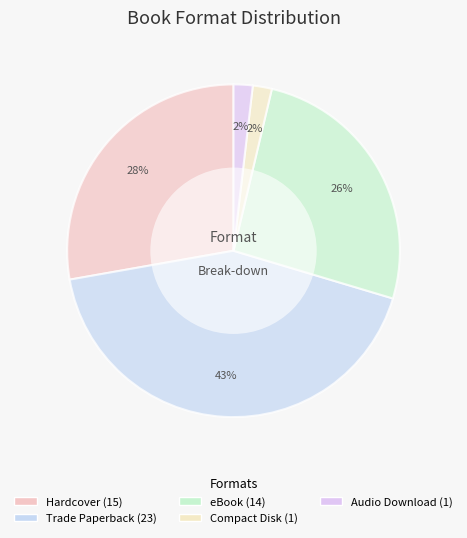

How many slices are in this pie chart?

5